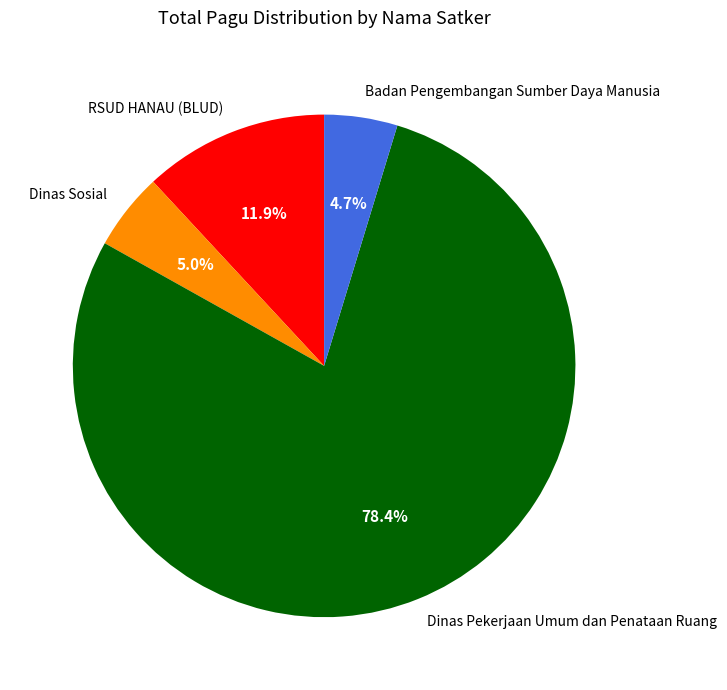

Which category has the biggest portion of the pie?

Dinas Pekerjaan Umum dan Penataan Ruang